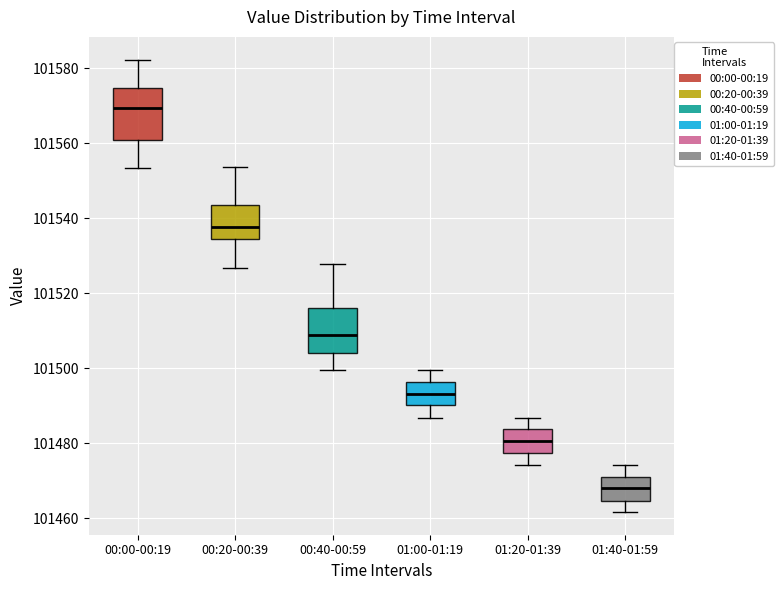

Comparing the boxes themselves (not the whiskers), which one is the tallest?

00:00-00:19